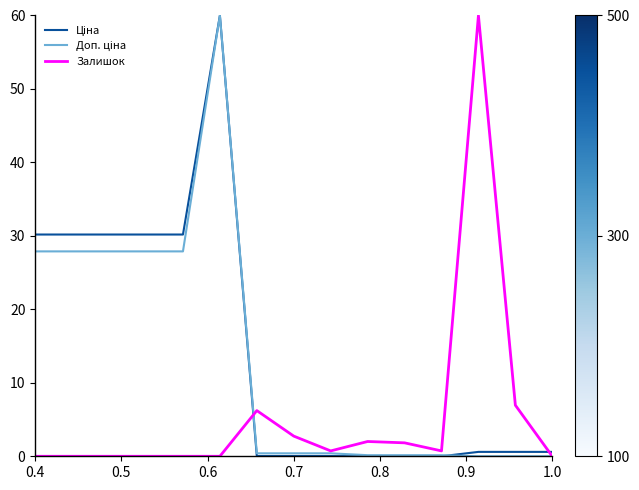

What is the maximum value for Залишок?

60.0